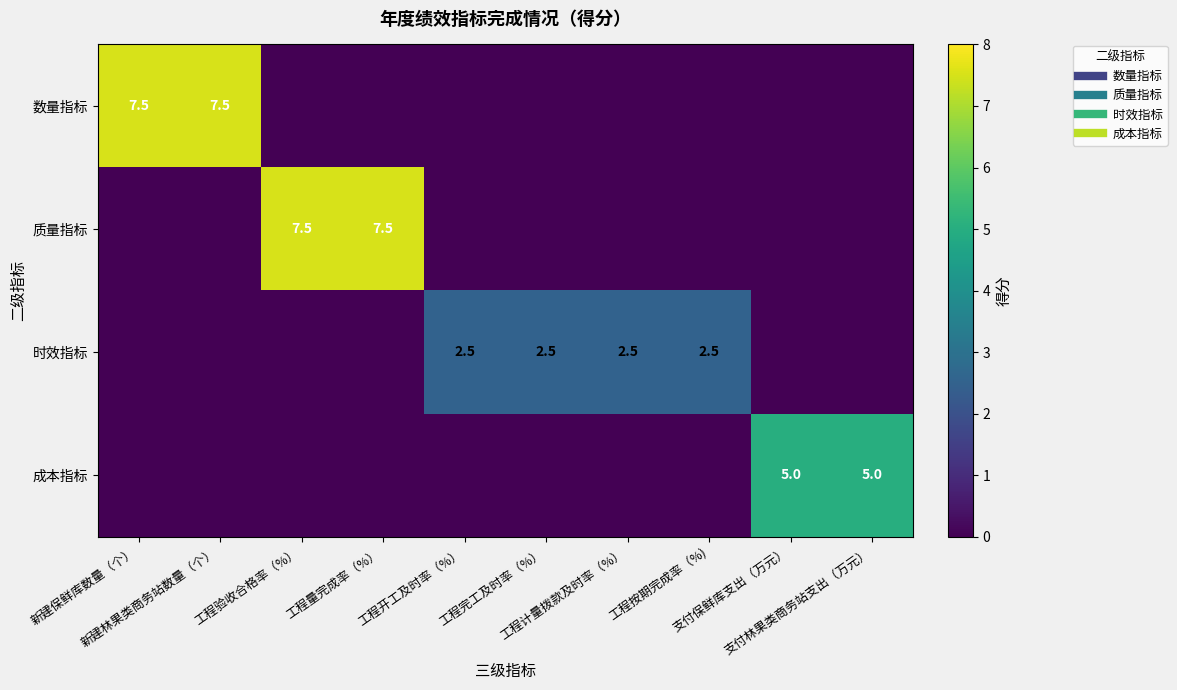

The 数量指标 series shows 11.4 at 新建保鲜库数量（个）. True or false?

False